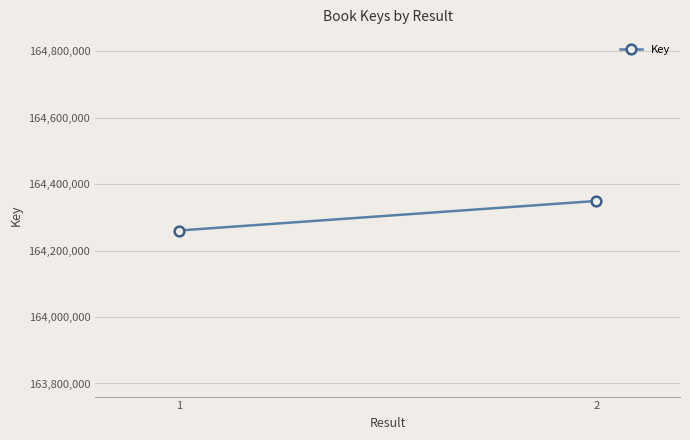

What is the value of the 2nd point from the left?

164349543